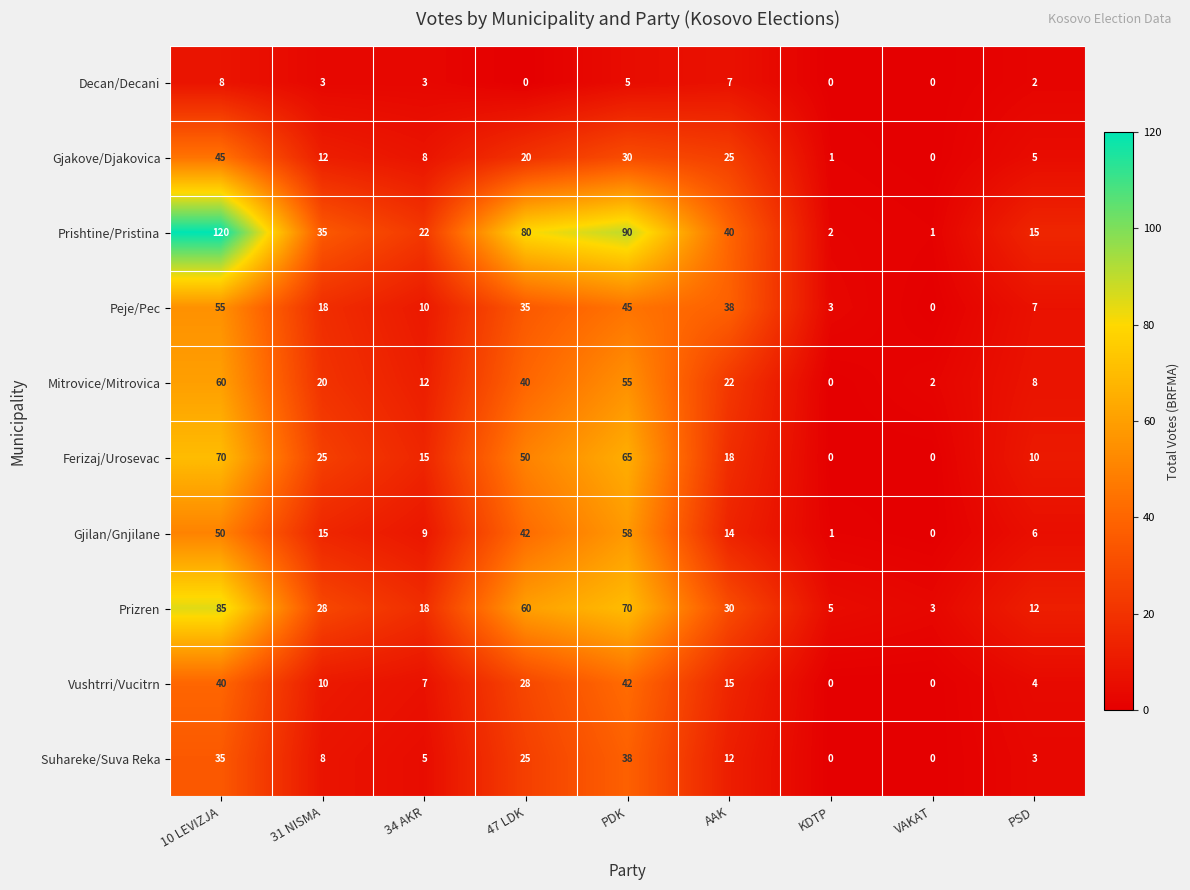

The value of Gjakove/Djakovica at 31 NISMA is 12. True or false?

True